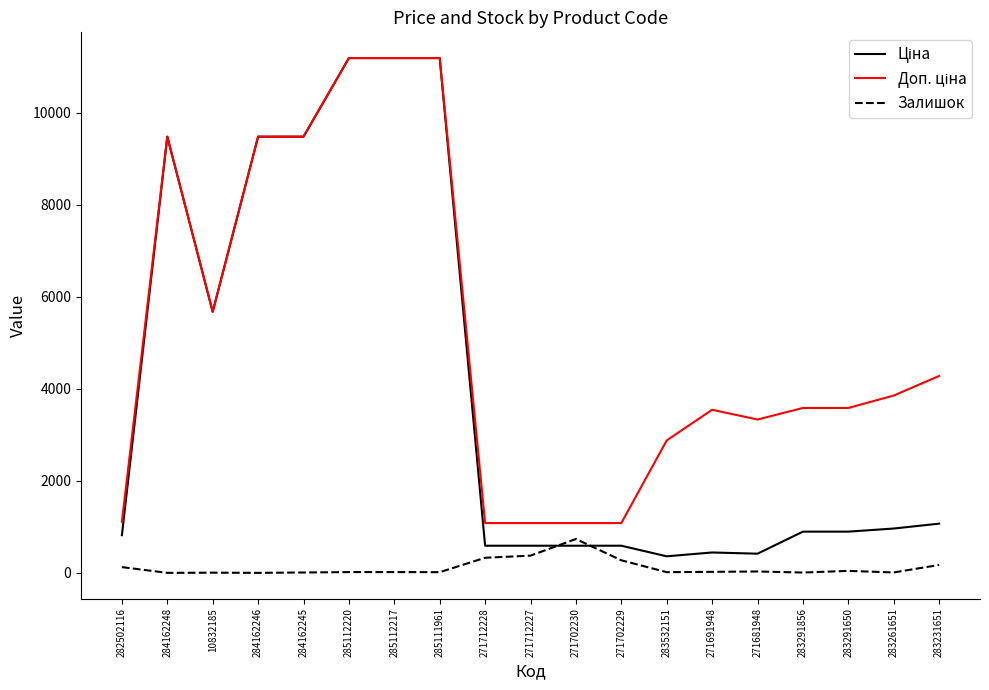

At which category is the sum across all series the highest?

285112220